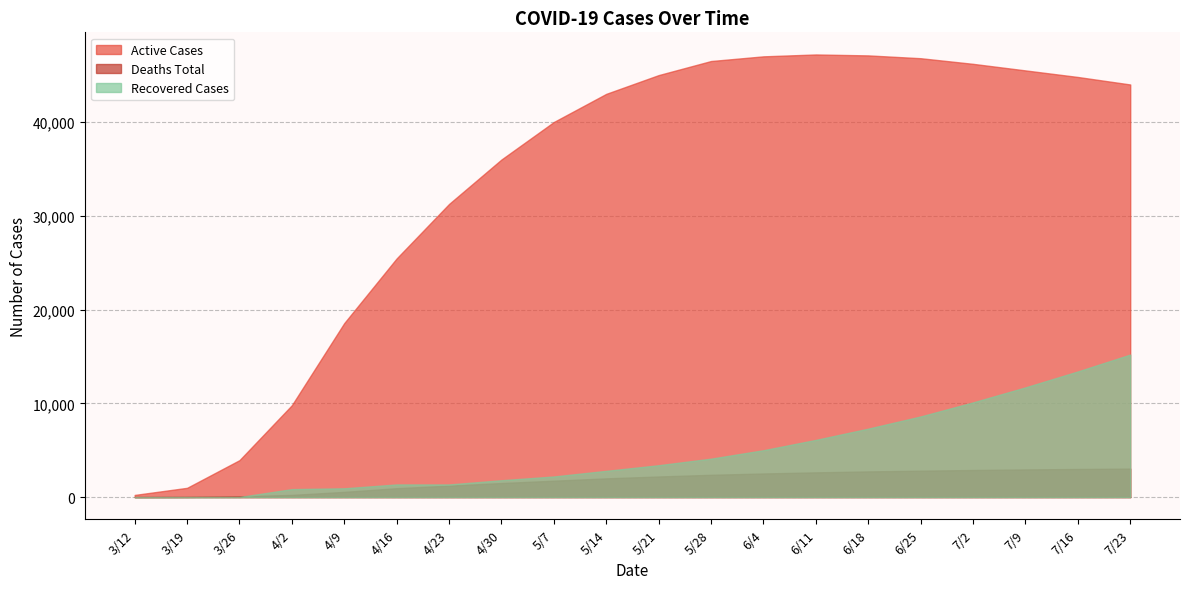

What position from the right is 7/16?

2